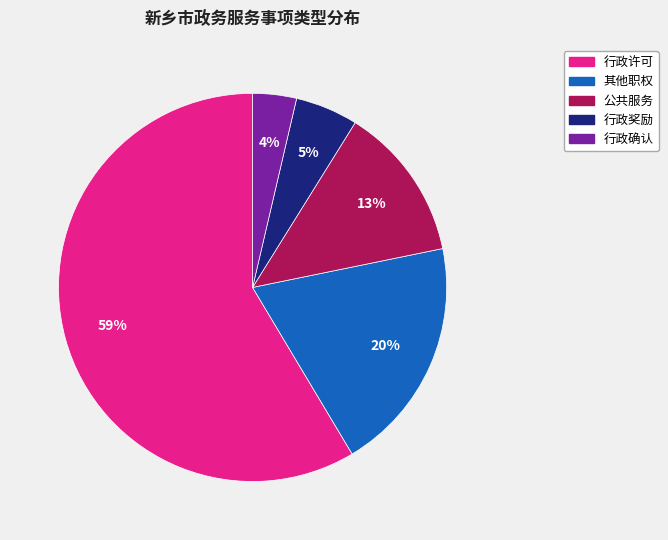

Combined, do 行政确认 and 其他职权 account for over 50%?

No